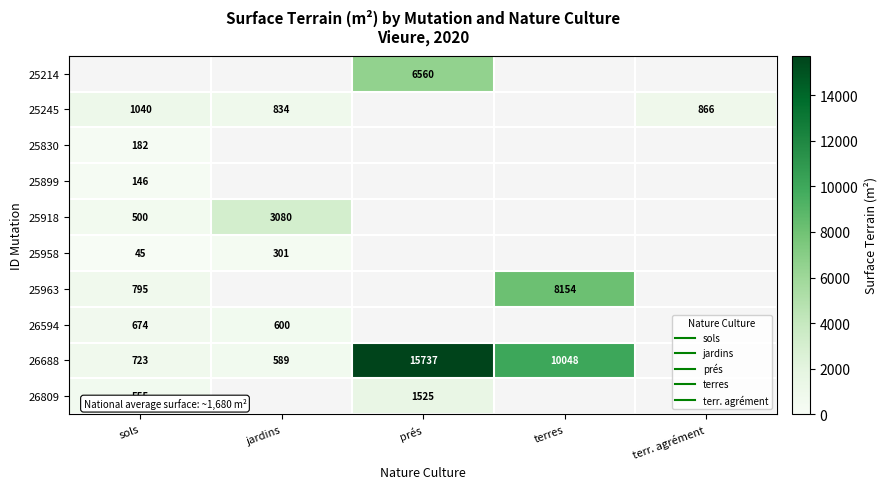

Which category has the highest value across all series?

prés